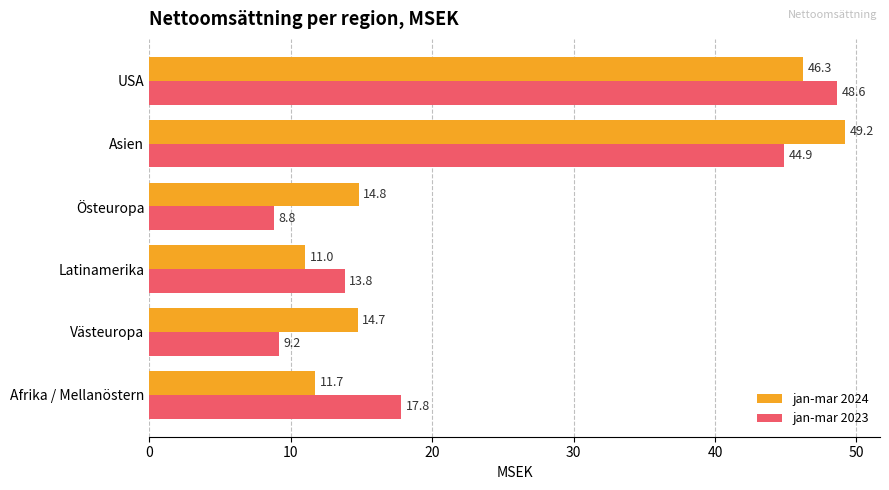

Rank the series at Asien from lowest to highest value.

jan-mar 2023, jan-mar 2024